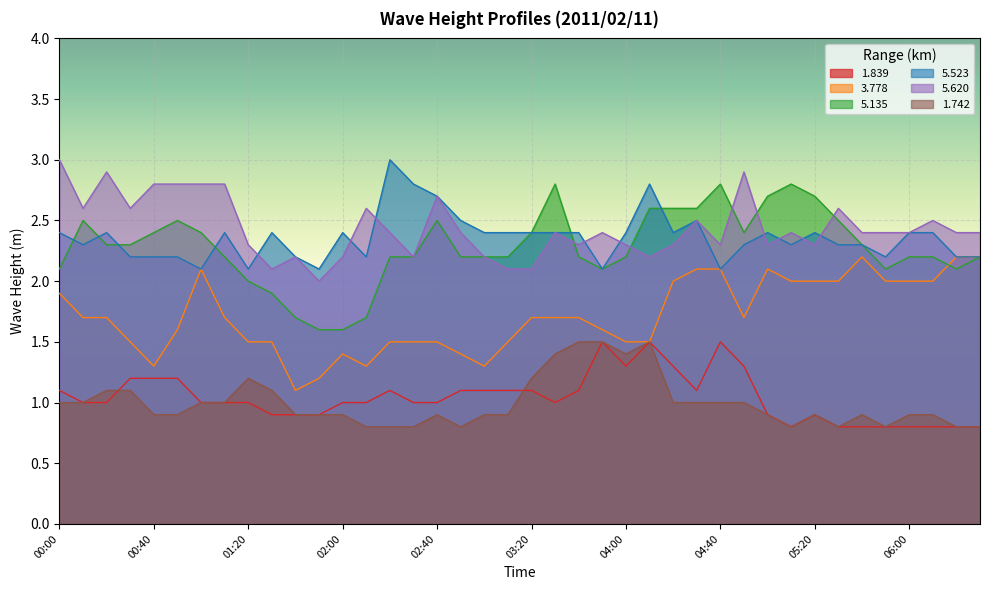

Is the value of 3.778 at 06:20 greater than the value of 5.620 at 05:30?

No